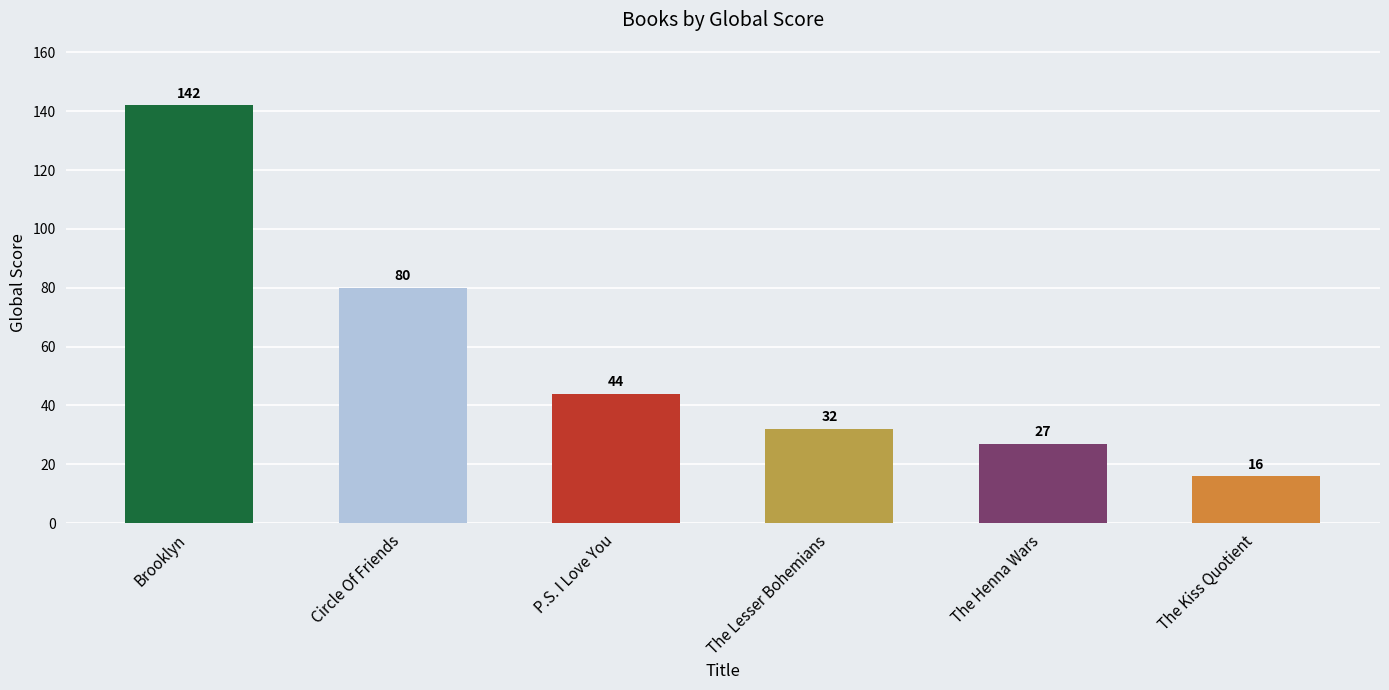

What is the change in value from Circle Of Friends to The Lesser Bohemians?

-48